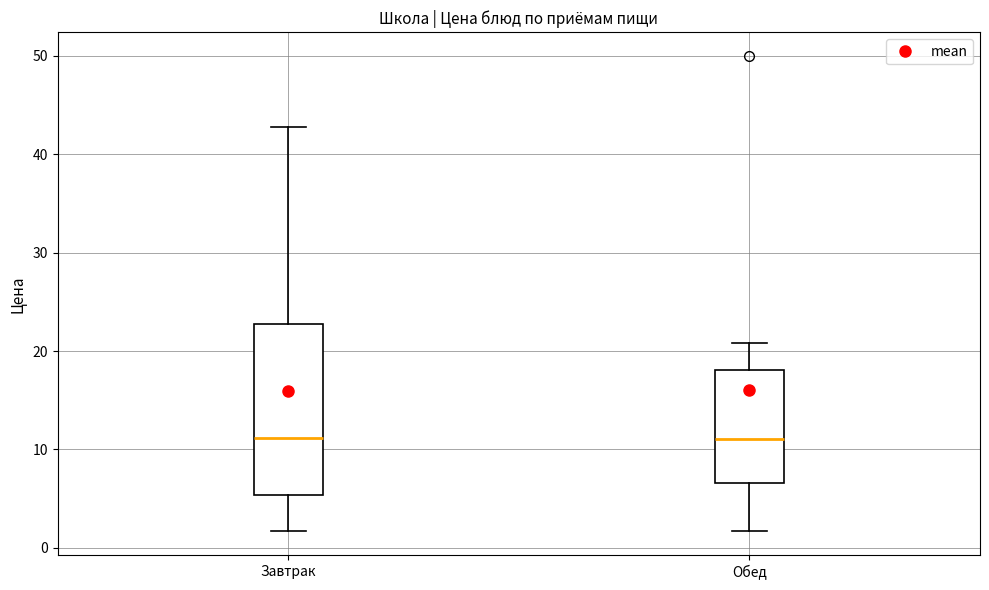

Comparing the boxes themselves (not the whiskers), which one is the tallest?

Завтрак